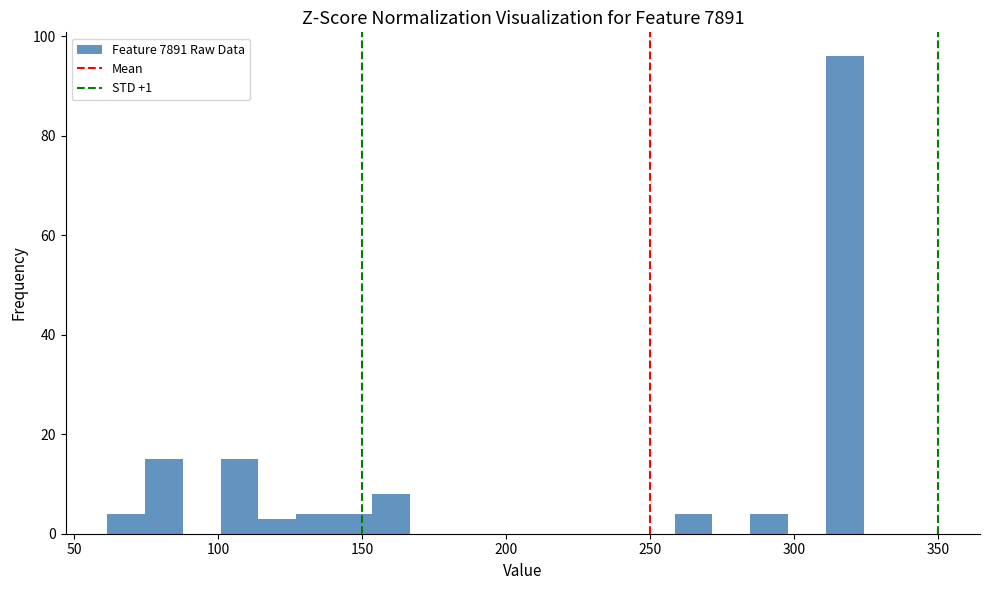

Around what value on the x-axis is the tallest bar? Give the approximate position of its centre, as read against the axis.

315